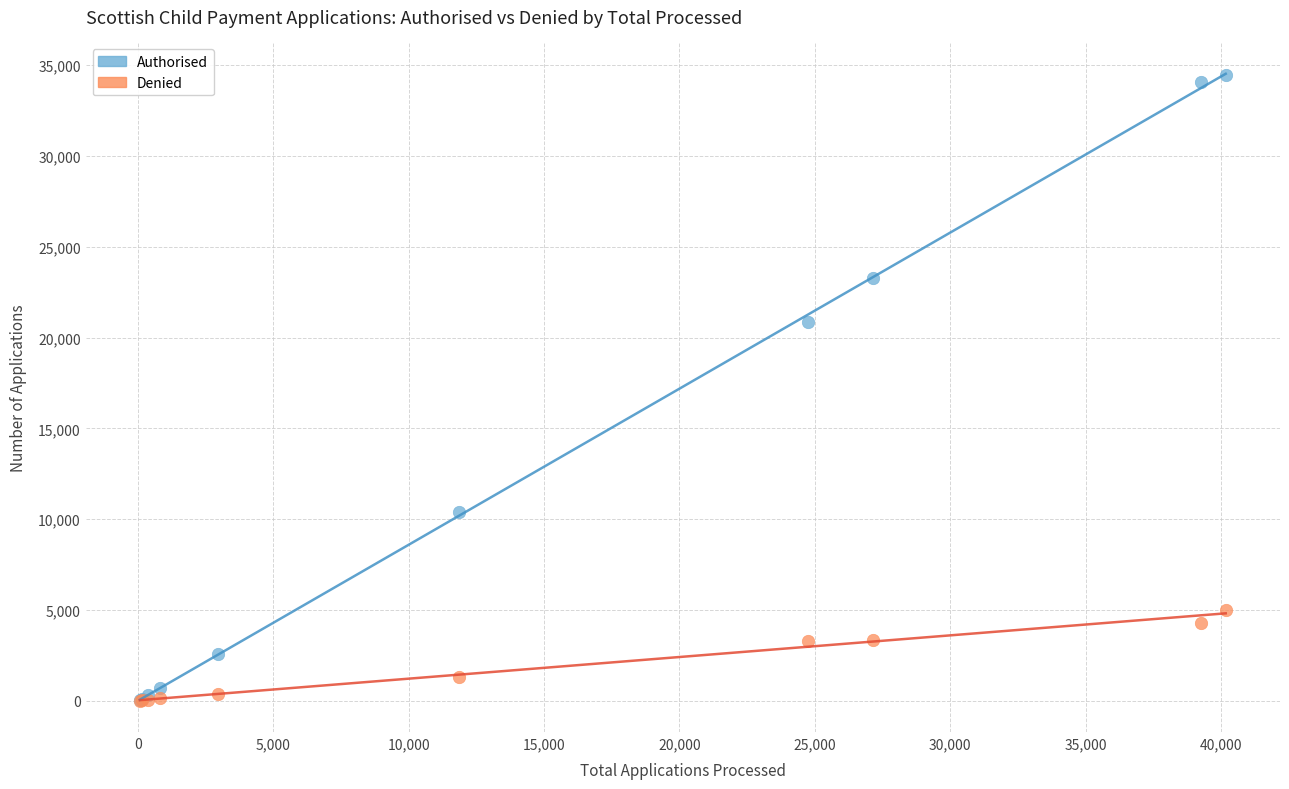

In the Authorised series, what Y value is closest to 17260?

20840